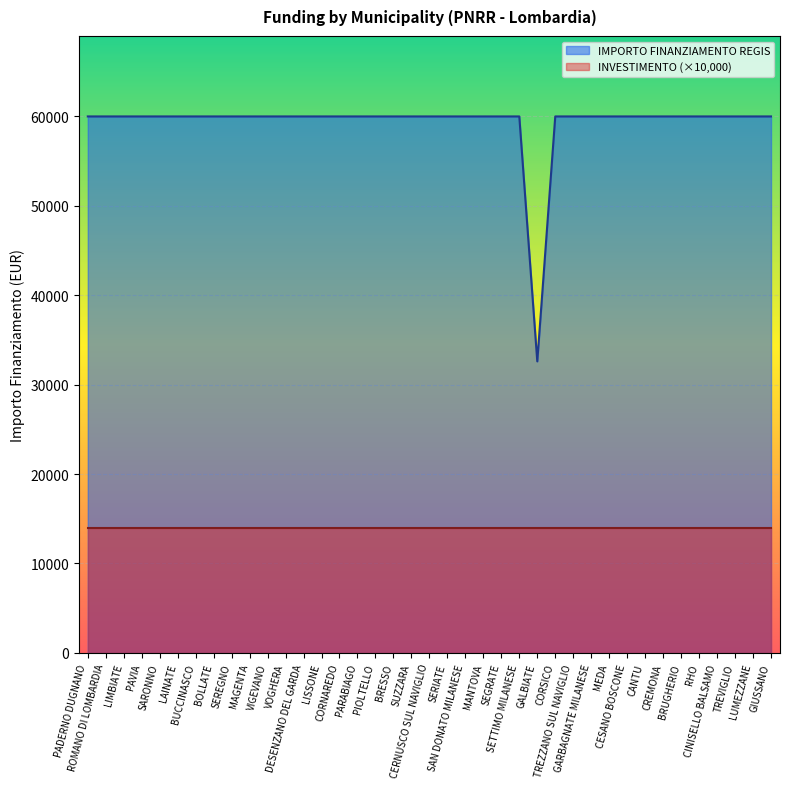

What is the label of the 33rd point from the left?

CREMONA